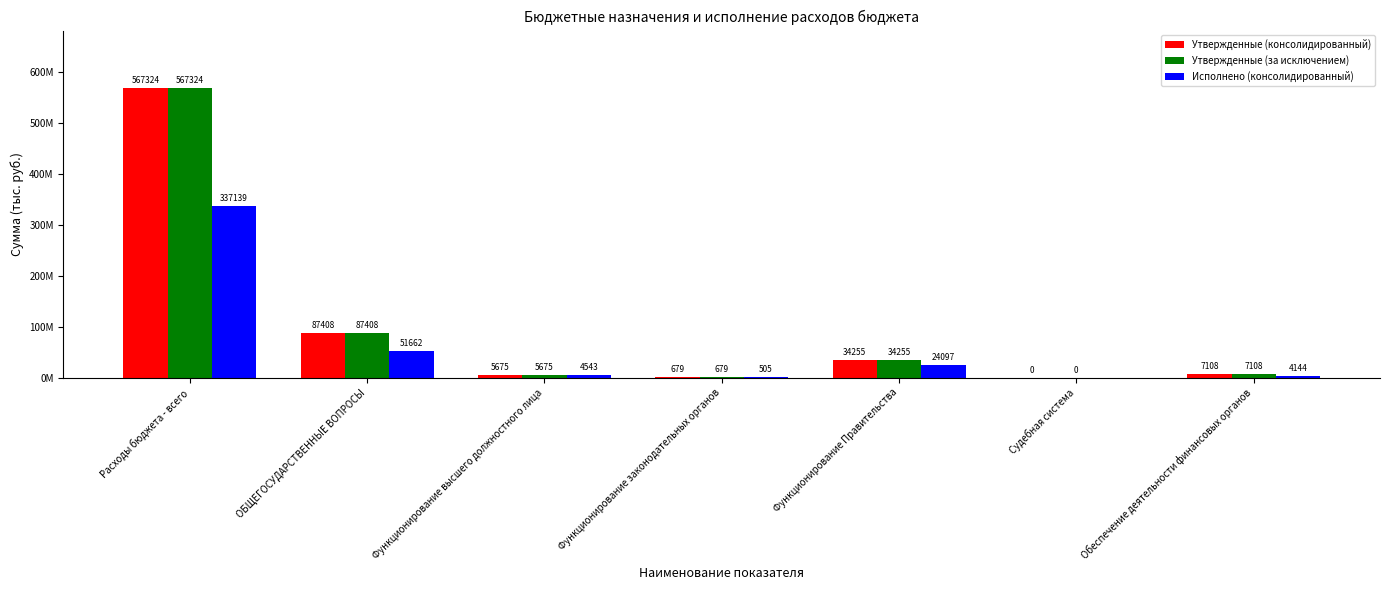

Which category has the lowest value across all series?

Судебная система